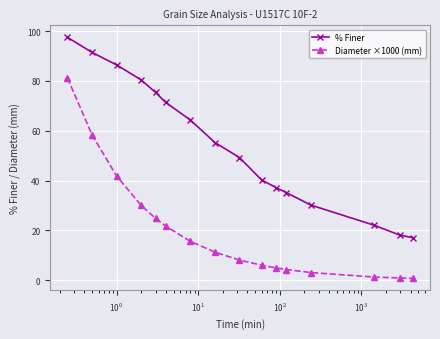

Which series has the largest total across all categories?

% Finer